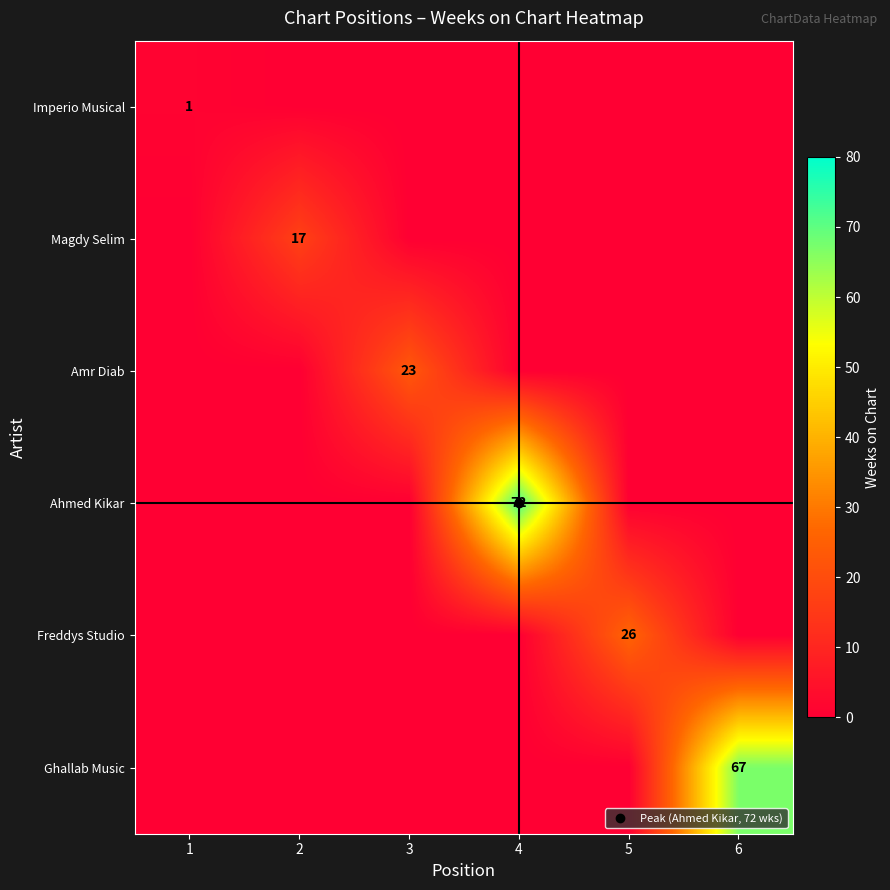

At which category is the sum across all series the highest?

4